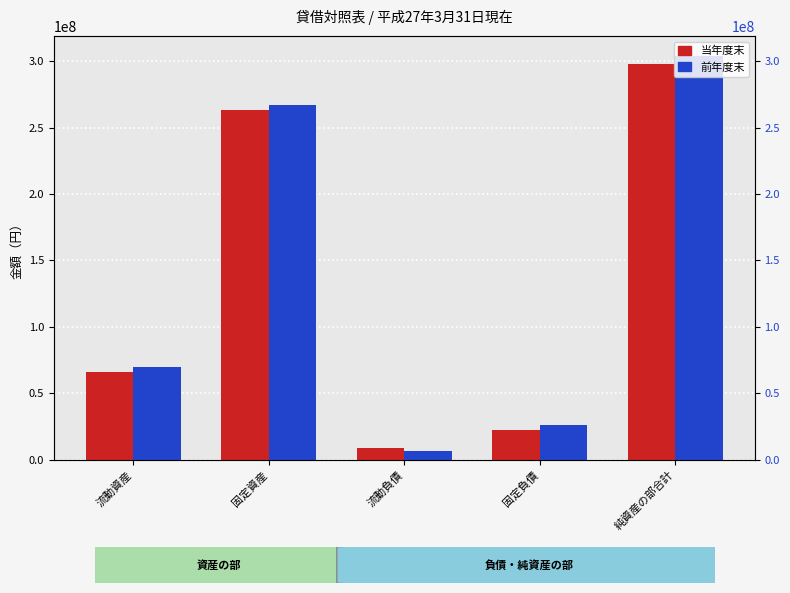

What is the greatest value displayed?

303869942